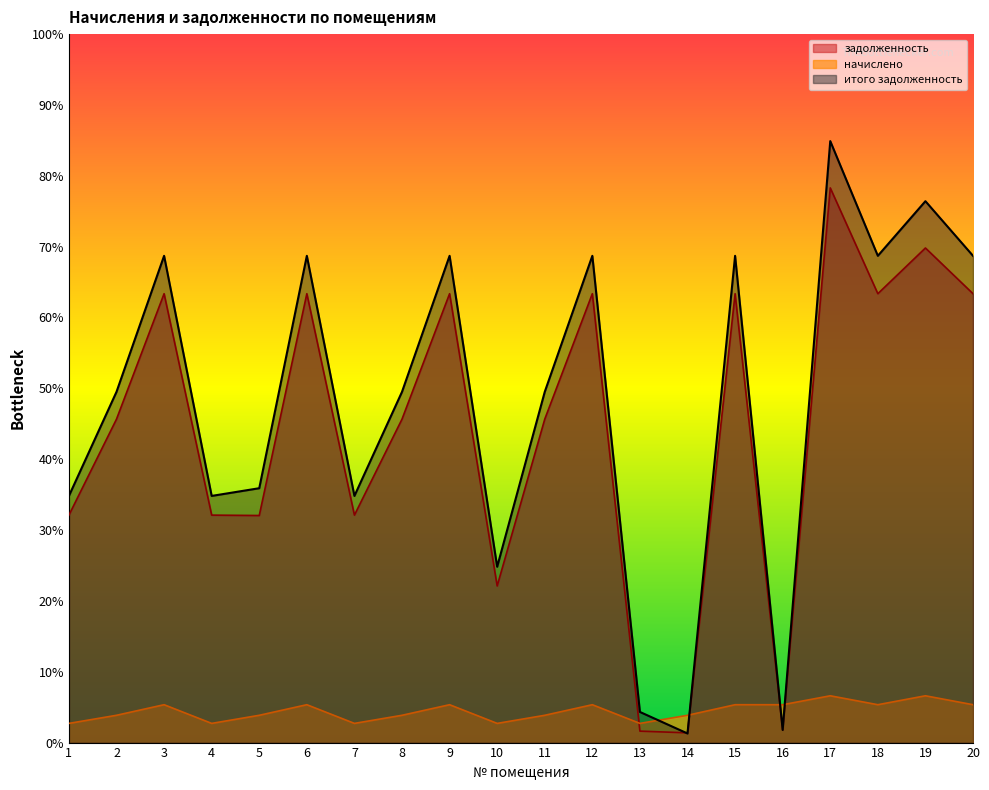

Reading left to right, list all the values displayed in this chart.

задолженность: 5779.2	8217.6	11404.8	5779.2	5769.4	11404.8	5779.2	8217.6	11404.8	3979.2	8217.6	11404.8	290.6	247.8	11404.8	321.9	14092.8	11404.8	12566.1	11404.8
начислено: 487.6	693.4	962.3	487.6	693.4	962.3	487.6	693.4	962.3	487.6	693.4	962.3	487.6	693.4	962.3	962.3	1189.1	962.3	1189.1	962.3
итого задолженность: 6266.8	8911.0	12367.1	6266.8	6462.7	12367.1	6266.8	8911.0	12367.1	4466.8	8911.0	12367.1	778.2	231.1	12367.1	321.2	15281.9	12367.1	13755.2	12367.1